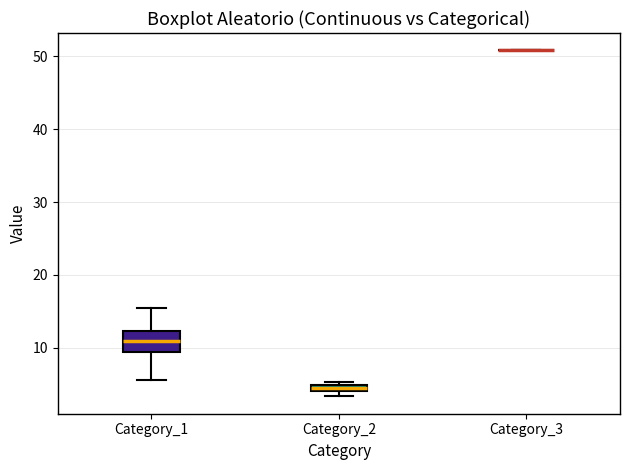

Where is the upper edge of the box for Category_1 on the y-axis? The values are not printed on the chart, so give them approximately, as read against the axis.

12